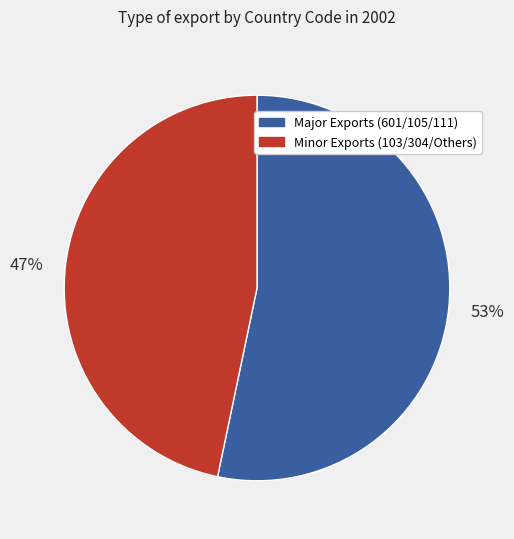

How many segments does this pie chart have?

2